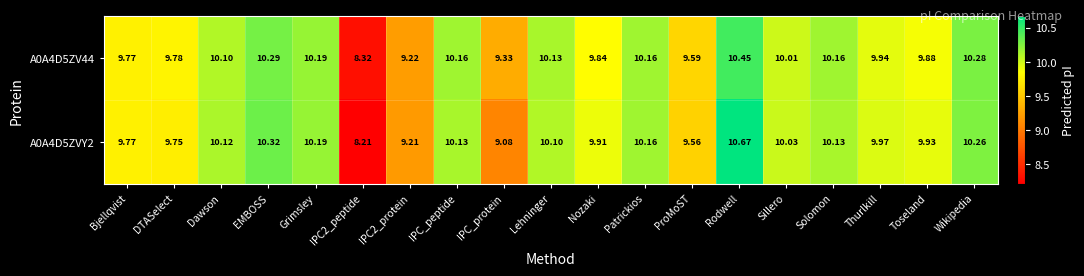

At how many categories does at least one series exceed 9?

18